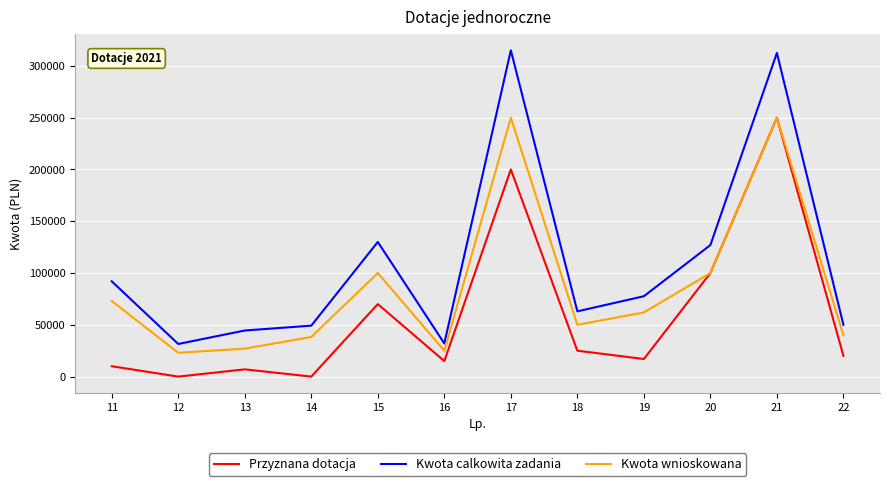

Is it true that Kwota wnioskowana equals 104096 at 19?

False